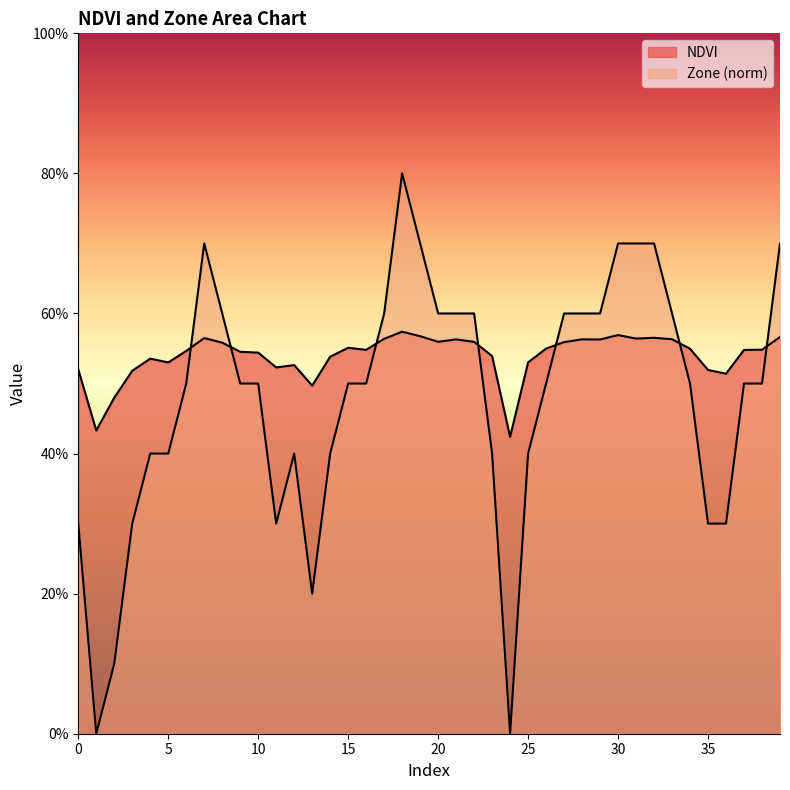

At which category does the chart reach its peak across all series?

18